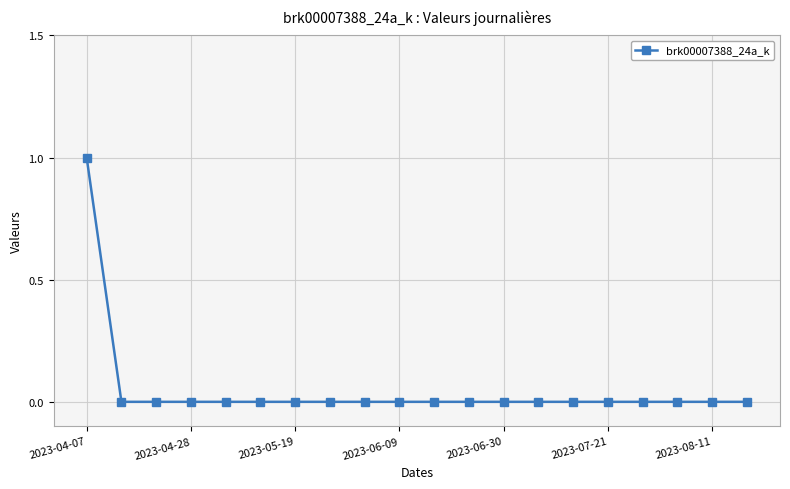

Count the values in the range 0 to 1.

20